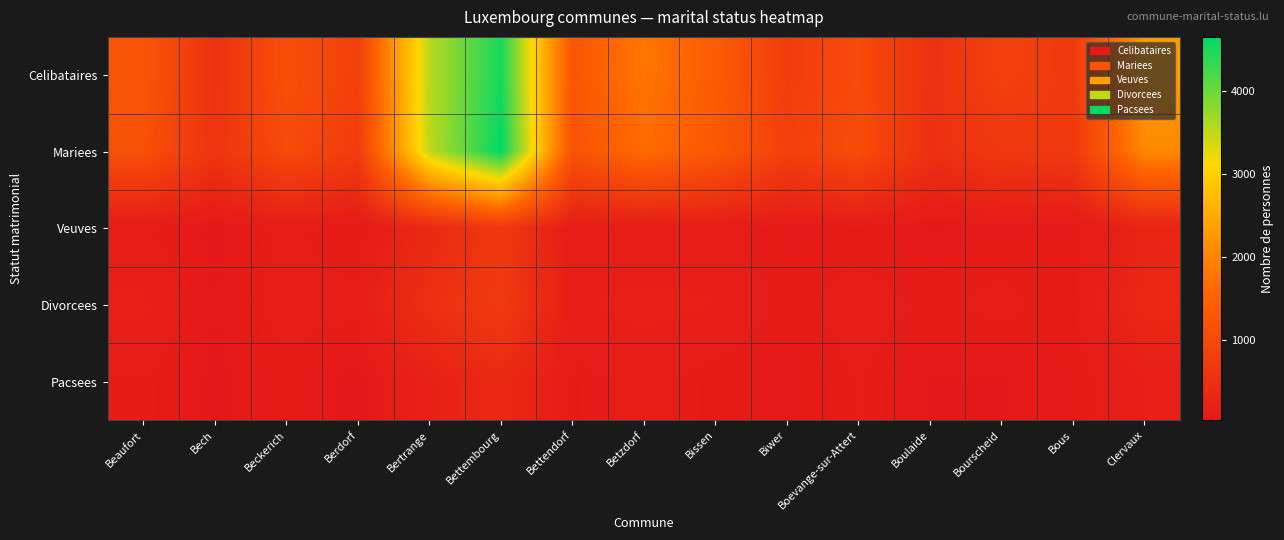

At how many categories does at least one series exceed 2395?

2